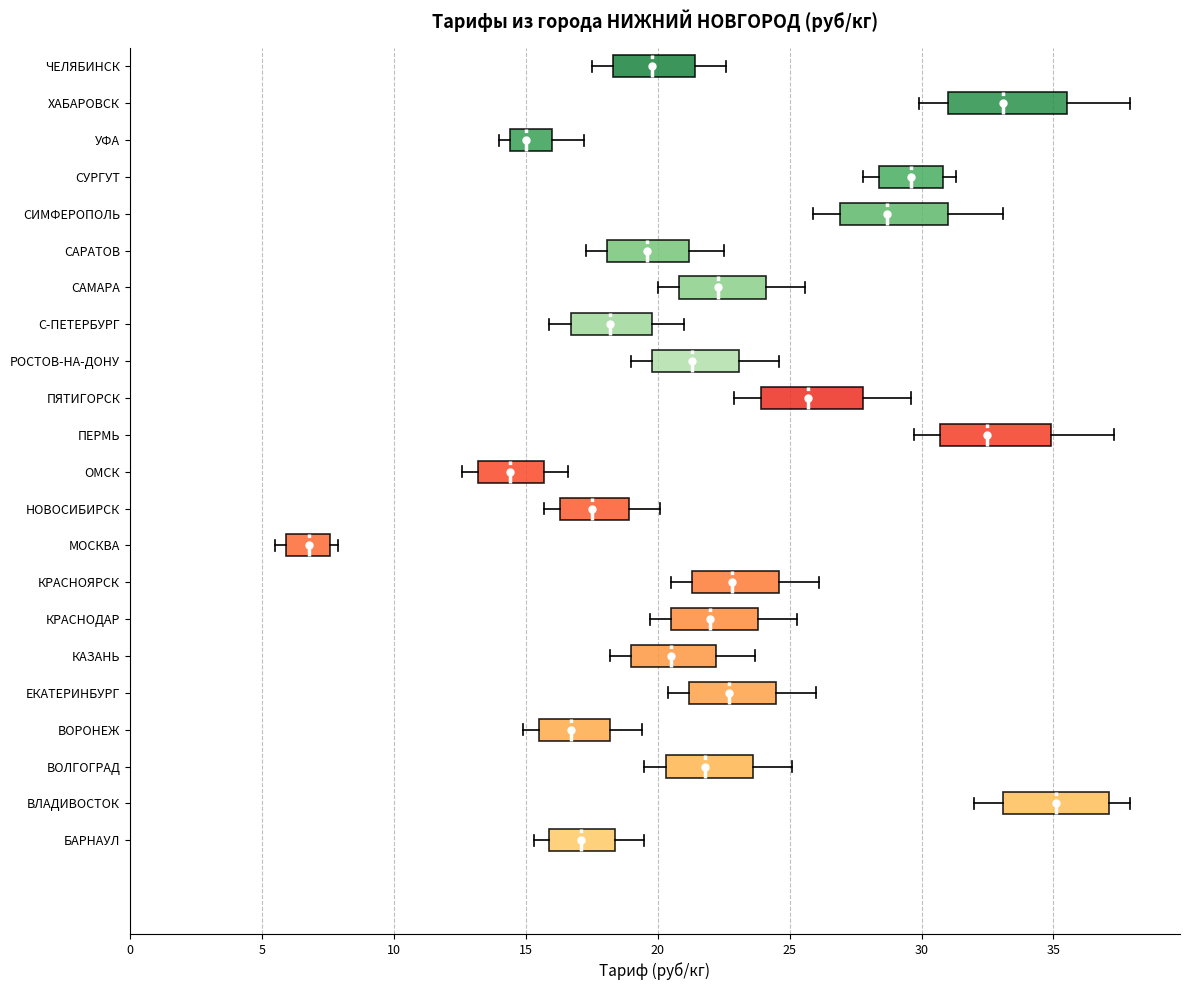

Reading bottom to top, transcribe this box plot: for each box, give where its median line is, the range the box spans, and where its two whiskers end, as read against the x-axis. The values are not printed on the chart, so give them approximately, as read against the axis.

БАРНАУЛ: median 17.0, box 16.0 to 18.5, whiskers 15.5 to 19.5
ВЛАДИВОСТОК: median 35.0, box 33.0 to 37.0, whiskers 32.0 to 38.0
ВОЛГОГРАД: median 22.0, box 20.5 to 23.5, whiskers 19.5 to 25.0
ВОРОНЕЖ: median 16.5, box 15.5 to 18.0, whiskers 15.0 to 19.5
ЕКАТЕРИНБУРГ: median 22.5, box 21.0 to 24.5, whiskers 20.5 to 26.0
КАЗАНЬ: median 20.5, box 19.0 to 22.0, whiskers 18.0 to 23.5
КРАСНОДАР: median 22.0, box 20.5 to 24.0, whiskers 19.5 to 25.5
КРАСНОЯРСК: median 23.0, box 21.5 to 24.5, whiskers 20.5 to 26.0
МОСКВА: median 7.0, box 6.0 to 7.5, whiskers 5.5 to 8.0
НОВОСИБИРСК: median 17.5, box 16.5 to 19.0, whiskers 15.5 to 20.0
ОМСК: median 14.5, box 13.0 to 15.5, whiskers 12.5 to 16.5
ПЕРМЬ: median 32.5, box 30.5 to 35.0, whiskers 29.5 to 37.5
ПЯТИГОРСК: median 25.5, box 24.0 to 28.0, whiskers 23.0 to 29.5
РОСТОВ-НА-ДОНУ: median 21.5, box 20.0 to 23.0, whiskers 19.0 to 24.5
С-ПЕТЕРБУРГ: median 18.0, box 16.5 to 20.0, whiskers 16.0 to 21.0
САМАРА: median 22.5, box 21.0 to 24.0, whiskers 20.0 to 25.5
САРАТОВ: median 19.5, box 18.0 to 21.0, whiskers 17.5 to 22.5
СИМФЕРОПОЛЬ: median 28.5, box 27.0 to 31.0, whiskers 26.0 to 33.0
СУРГУТ: median 29.5, box 28.5 to 31.0, whiskers 28.0 to 31.5
УФА: median 15.0, box 14.5 to 16.0, whiskers 14.0 to 17.0
ХАБАРОВСК: median 33.0, box 31.0 to 35.5, whiskers 30.0 to 38.0
ЧЕЛЯБИНСК: median 20.0, box 18.5 to 21.5, whiskers 17.5 to 22.5